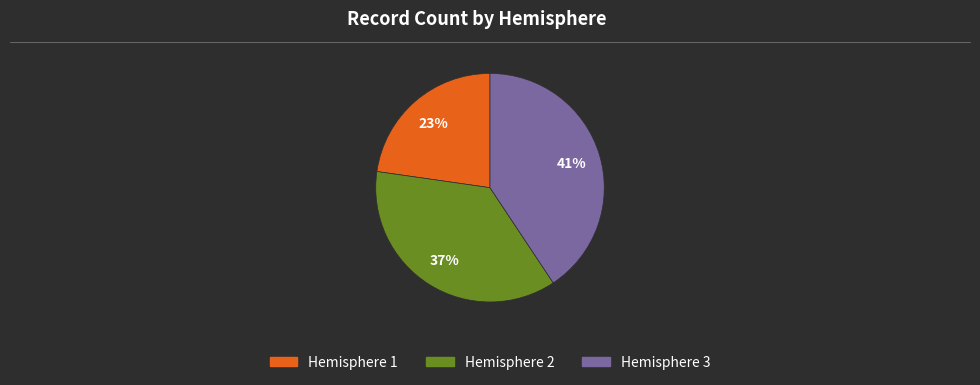

What is the smallest slice in the pie chart?

Hemisphere 1